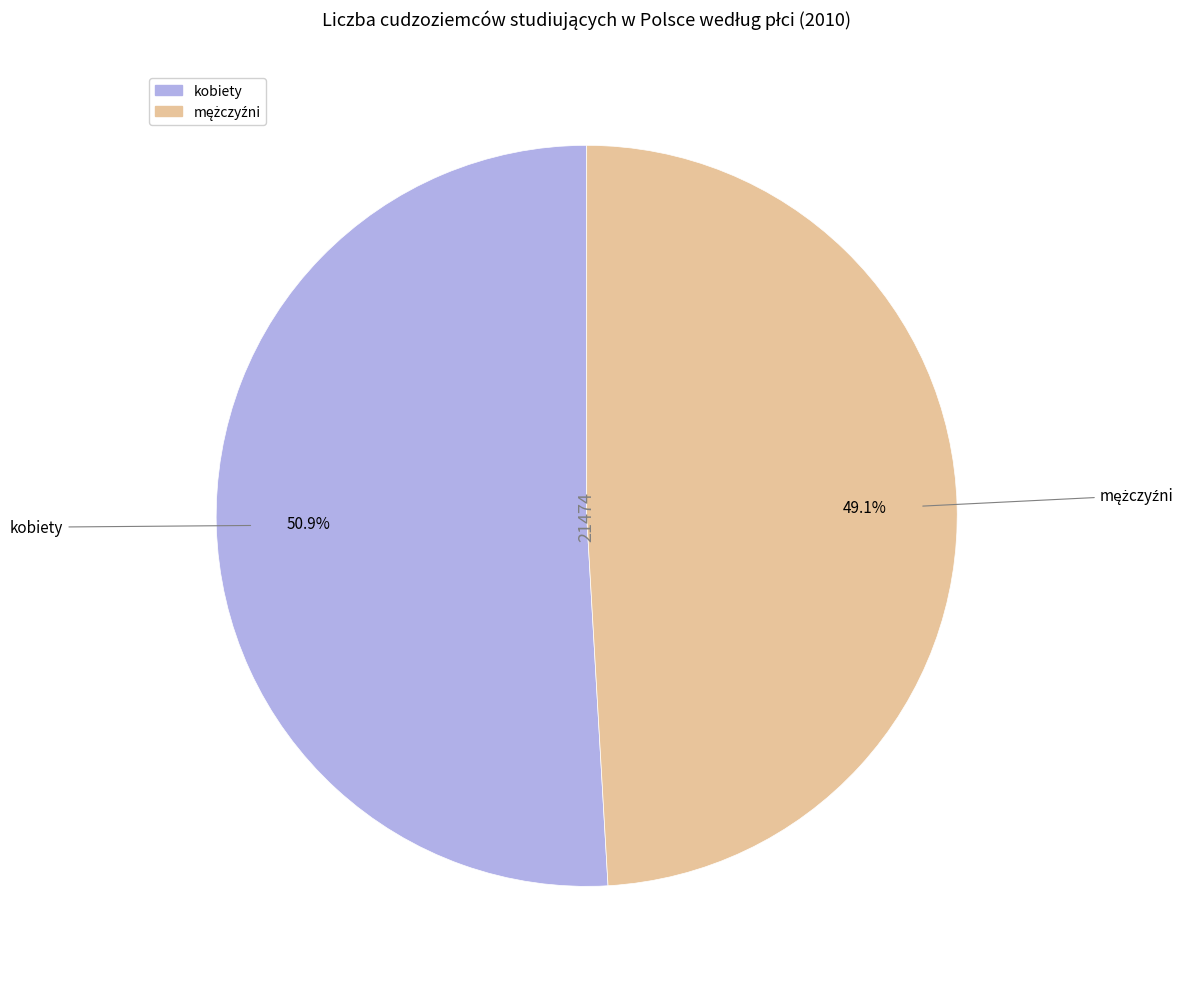

Does kobiety account for over 50% of the chart?

Yes